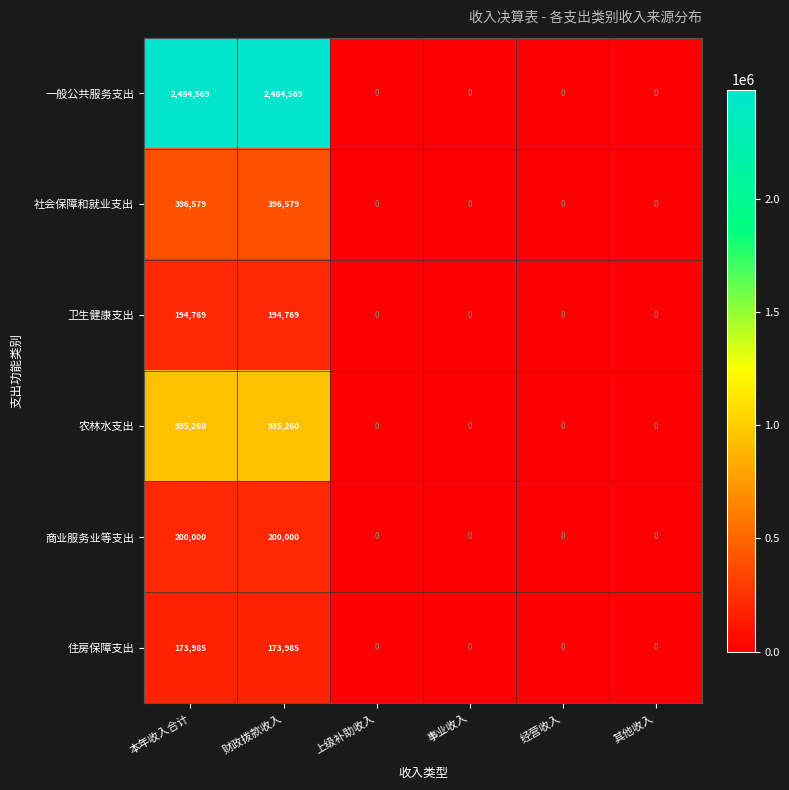

Is it true that 农林水支出 equals 1281758 at 本年收入合计?

False